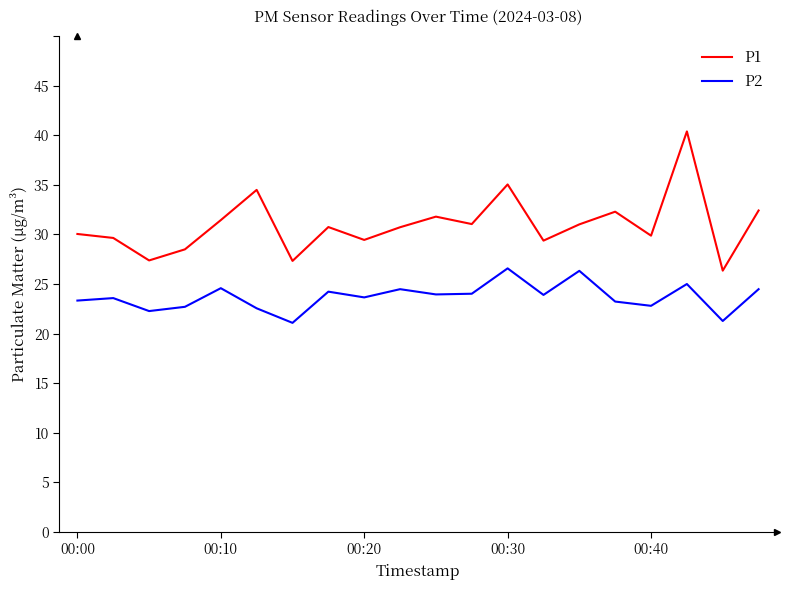

Which series has the widest spread of values?

P1